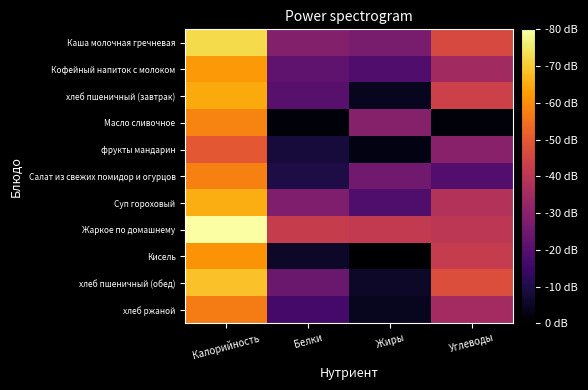

Which series has the largest total across all categories?

Жаркое по домашнему